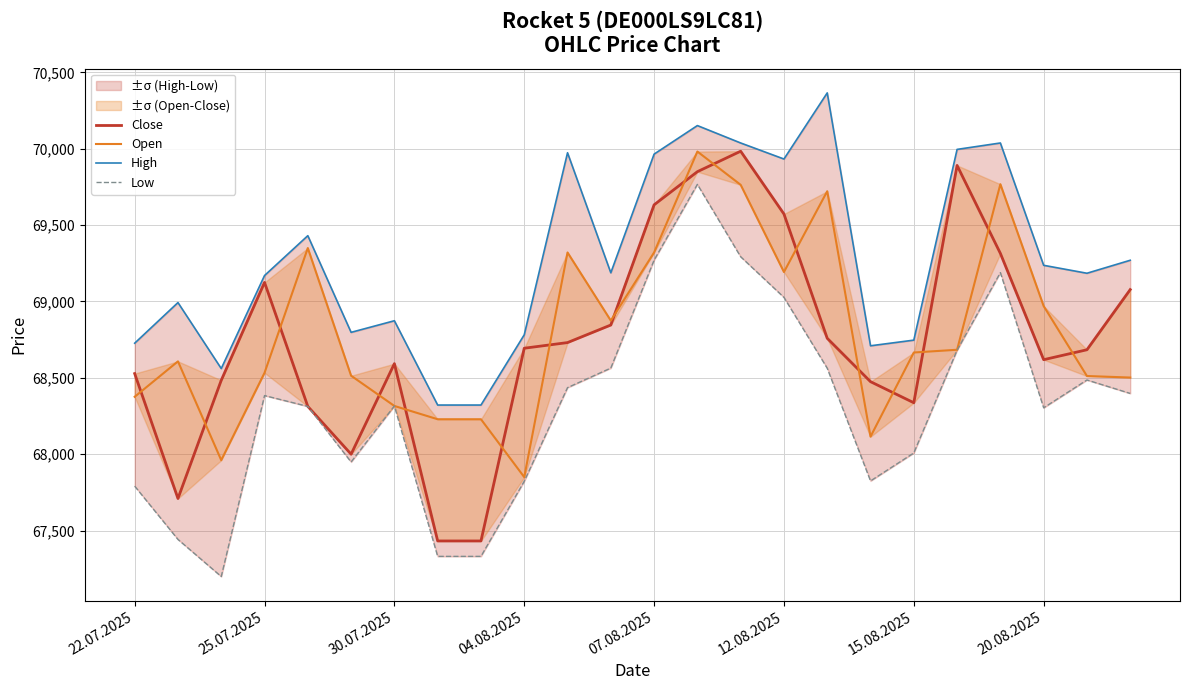

What is the sum of the Open values at 9 and 23?

136352